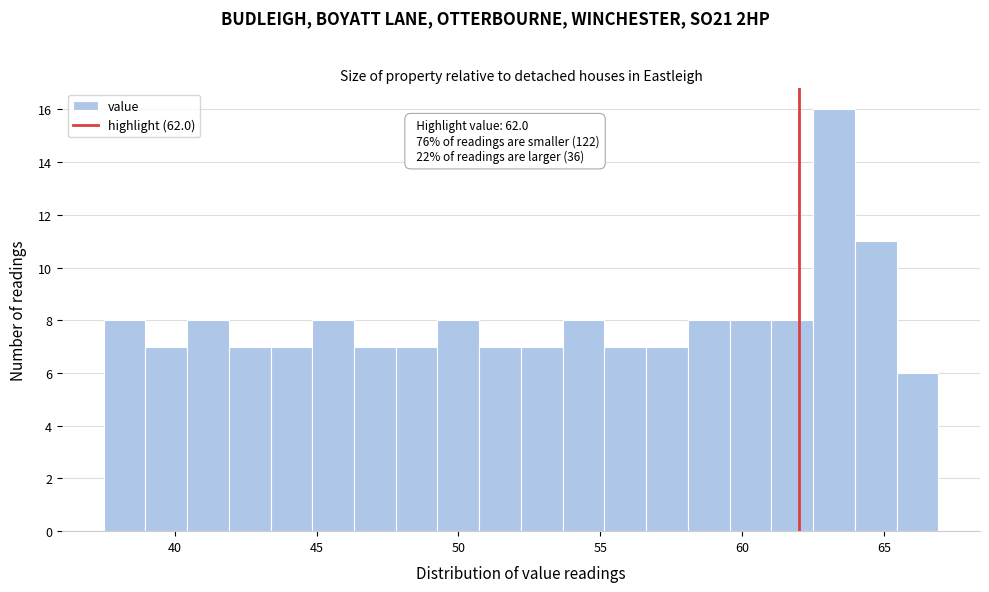

Read against the x-axis, roughly where is the centre of the tallest bar?

63.0